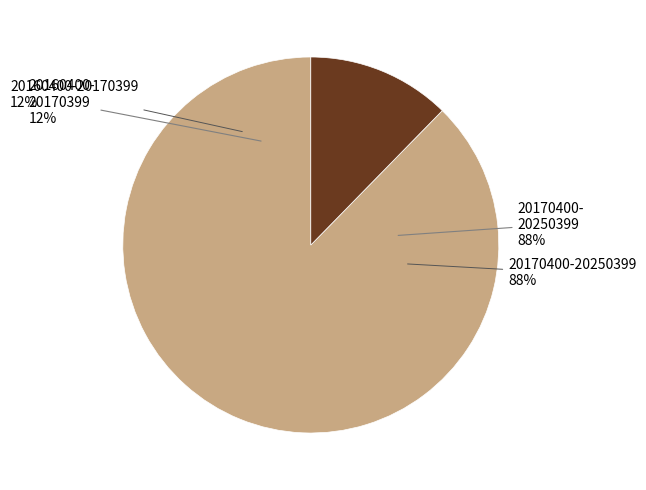

Which category accounts for the majority?

20170400-20250399